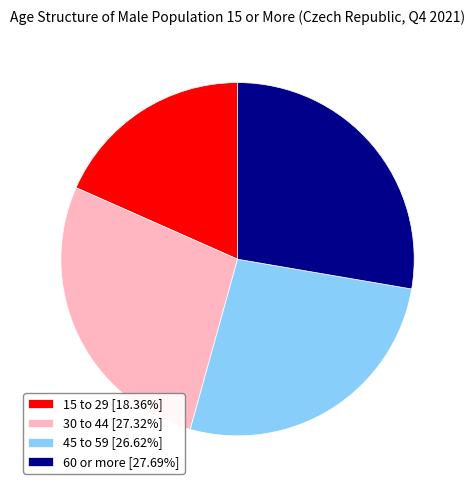

Does 60 or more represent more than half of the total?

No